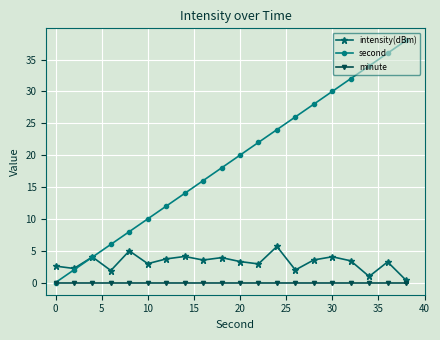

Rank the series by their maximum value, from highest to lowest.

second, intensity(dBm), minute